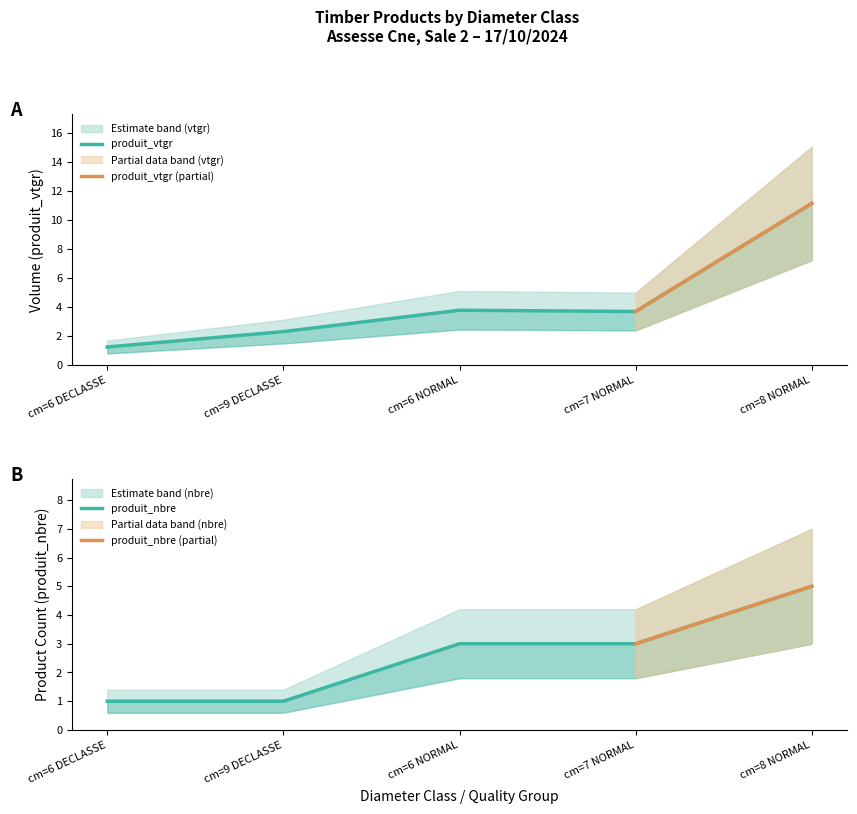

Rank the series at cm=9 DECLASSE from lowest to highest value.

produit_nbre, produit_vtgr